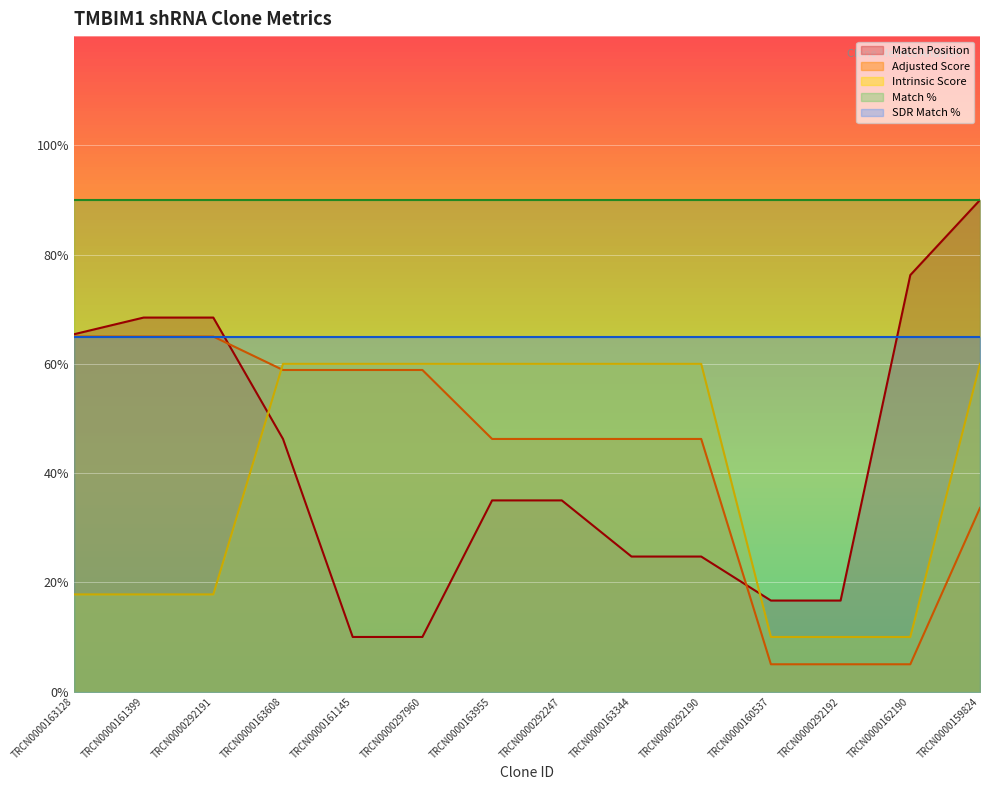

What is the difference between the maximum and minimum values in the Intrinsic Score series?

50.0